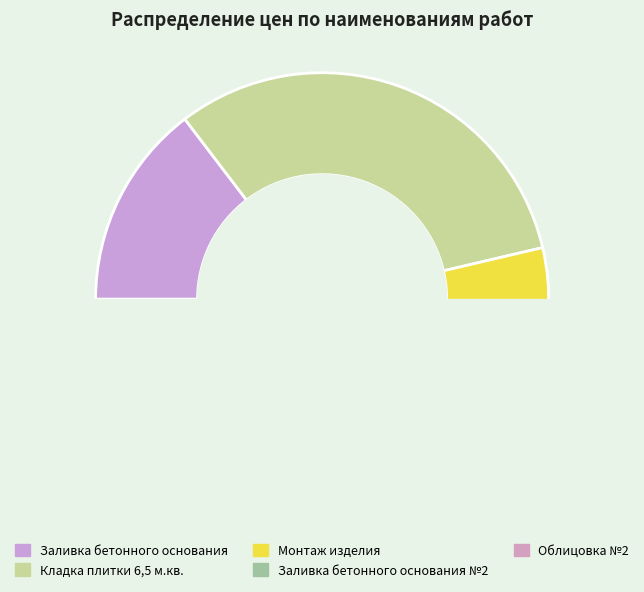

Is it true that Заливка бетонного основания is 29% of the pie?

False